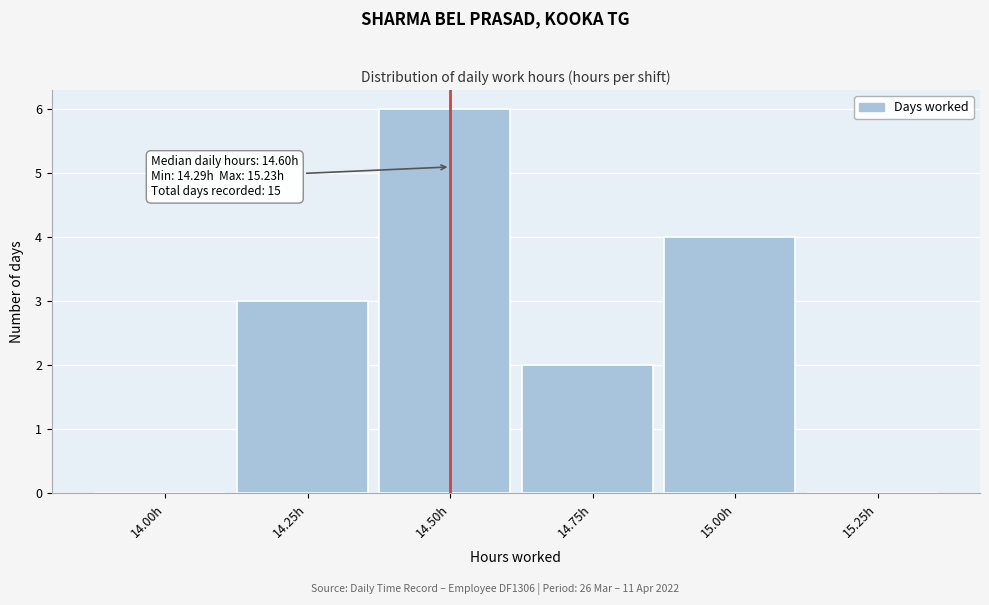

Reading right to left, list all the values displayed in this chart.

15.25h=0	15.00h=4	14.75h=2	14.50h=6	14.25h=3	14.00h=0